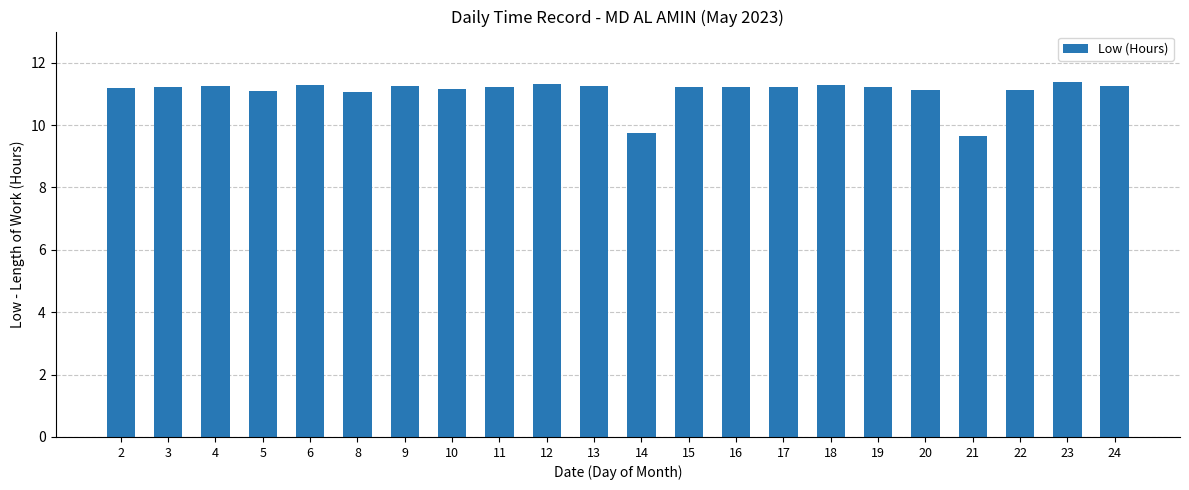

At which label does the data first exceed 11?

2